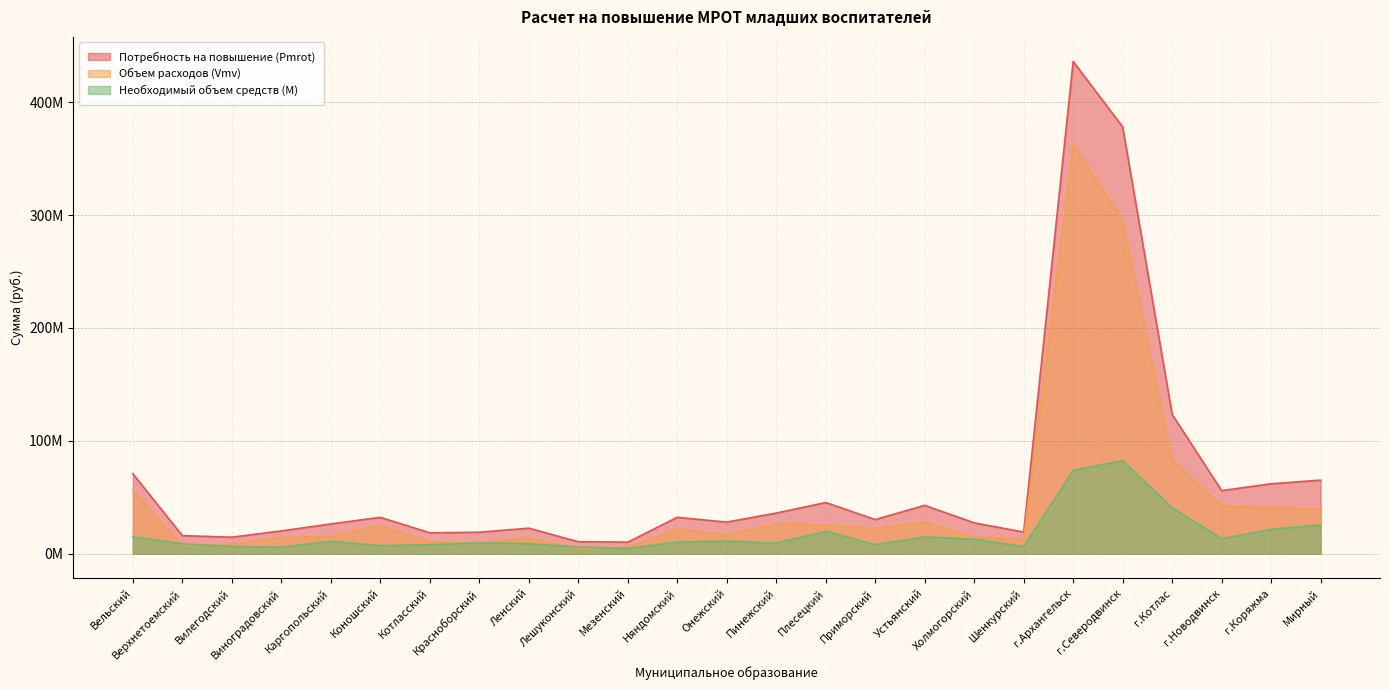

What position from the left is Плесецкий?

15